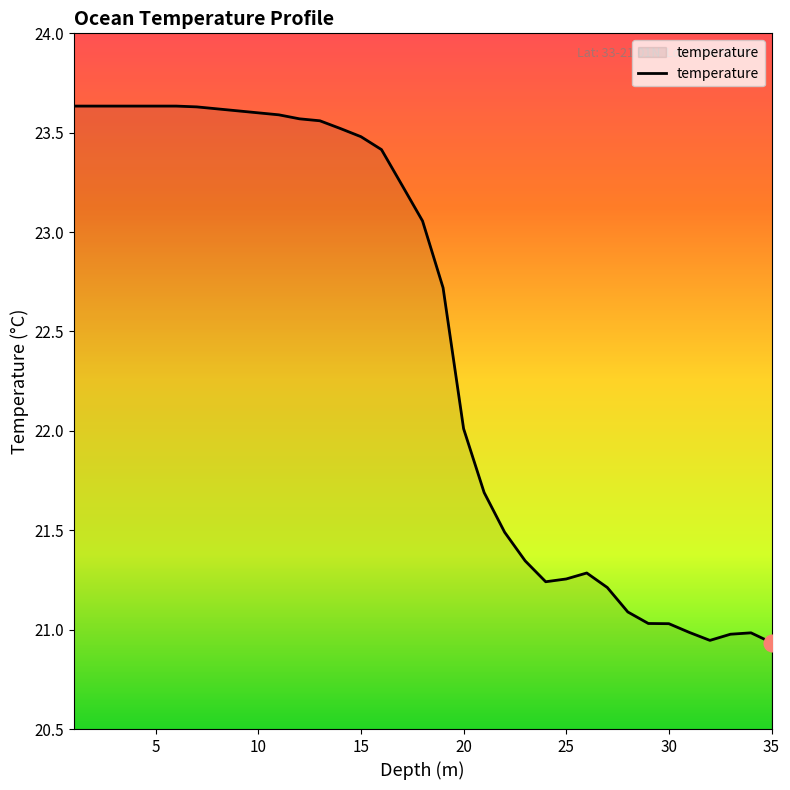

What is the difference between the maximum and minimum values?

2.7